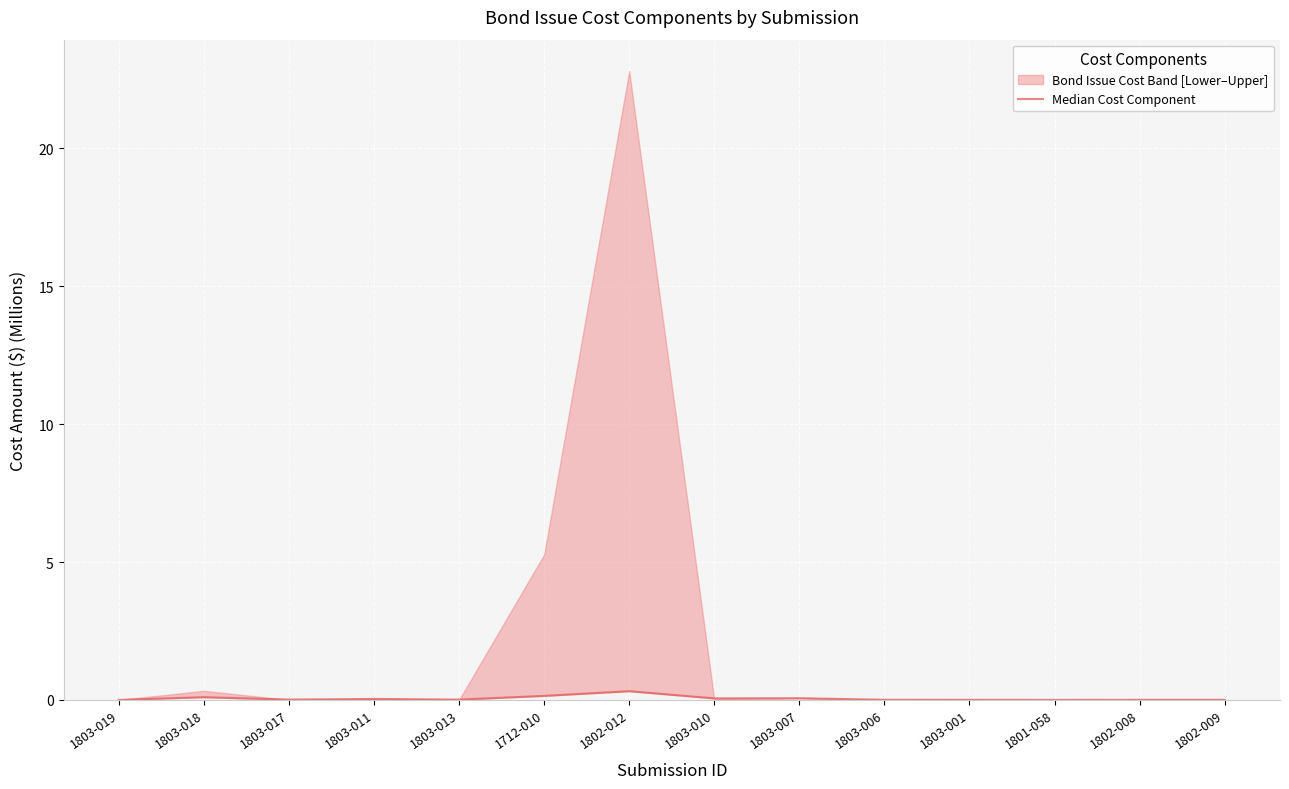

List the labels in order of value, smallest first.

1803-019, 1801-058, 1802-008, 1802-009, 1803-001, 1803-006, 1803-013, 1803-017, 1803-011, 1803-010, 1803-007, 1803-018, 1712-010, 1802-012